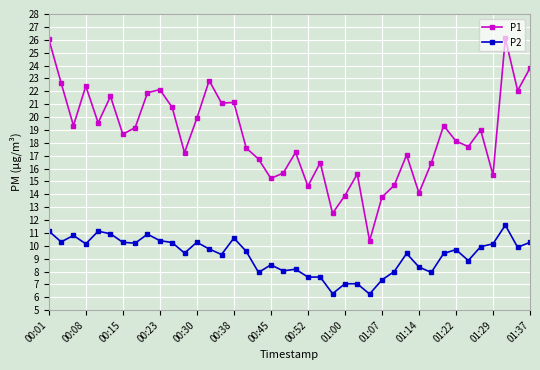

Which series has the widest spread of values?

P1